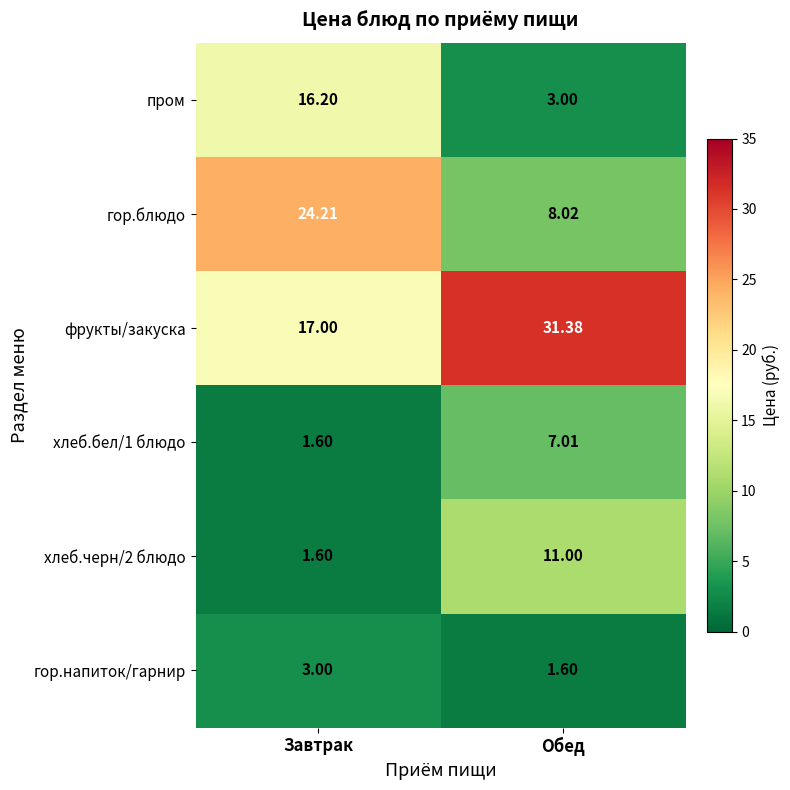

Which series has the largest total across all categories?

фрукты/закуска